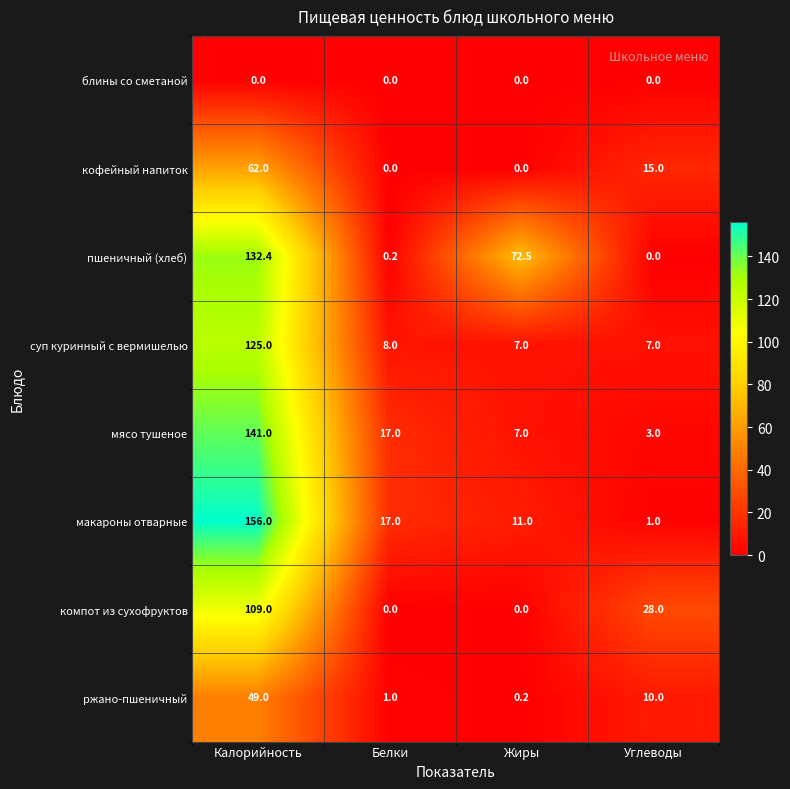

True or false: компот из сухофруктов has a value of -63.7 at Белки.

False